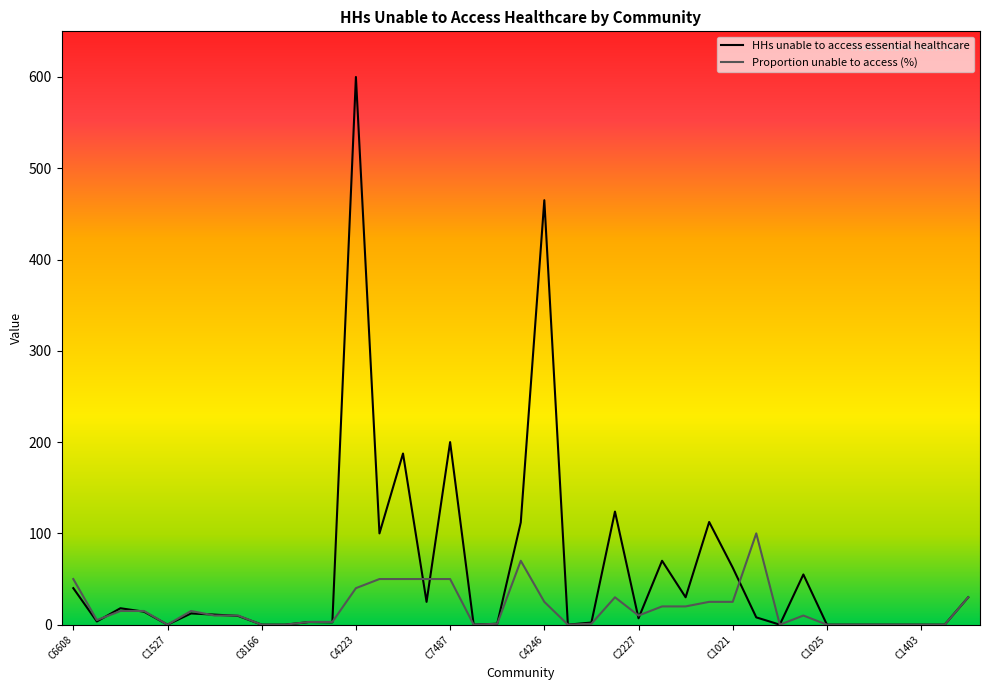

Does the chart display data point markers on the line(s)?

No